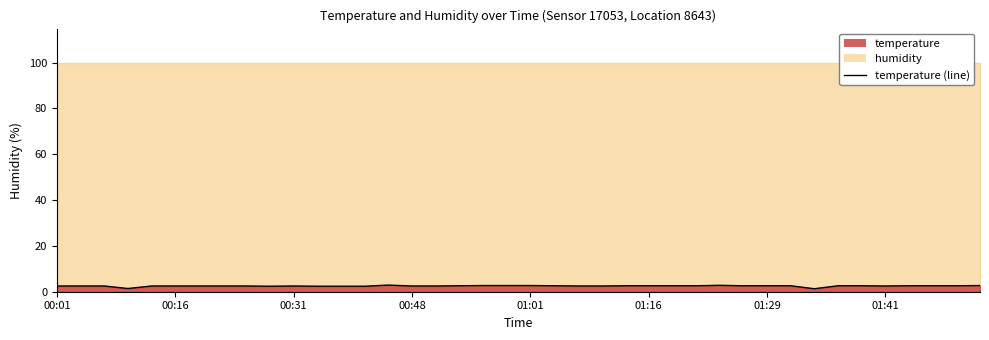

What is the sum of all values?

100.2